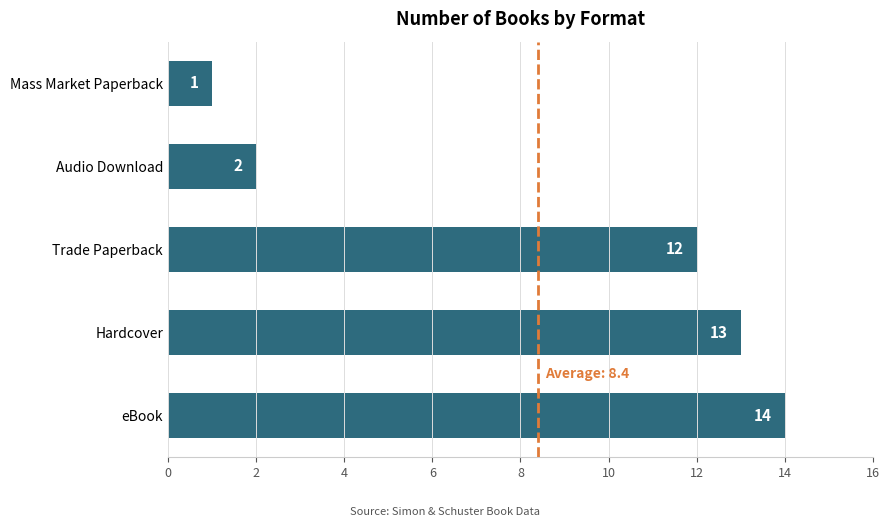

The value at Trade Paperback is 12. True or false?

True